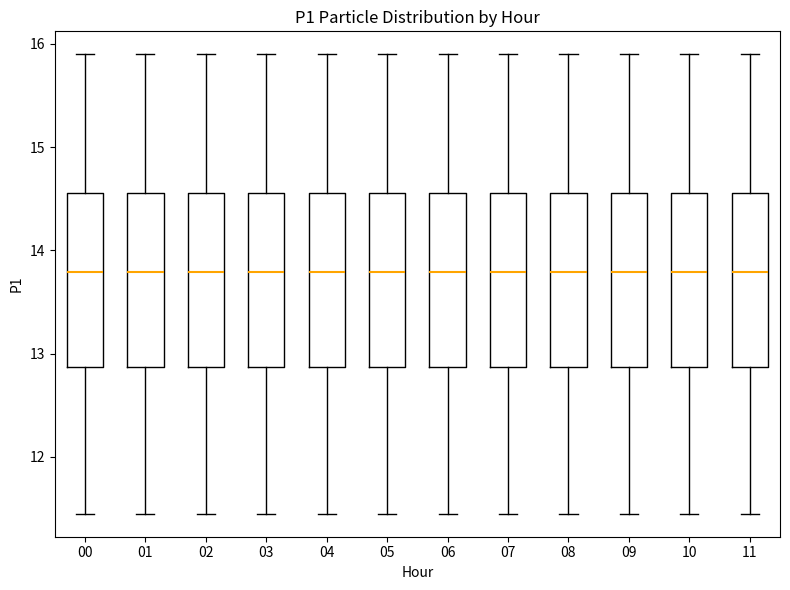

Where does the lower whisker of the box at x = 09 end on the y-axis? The values are not printed on the chart, so give them approximately, as read against the axis.

11.5